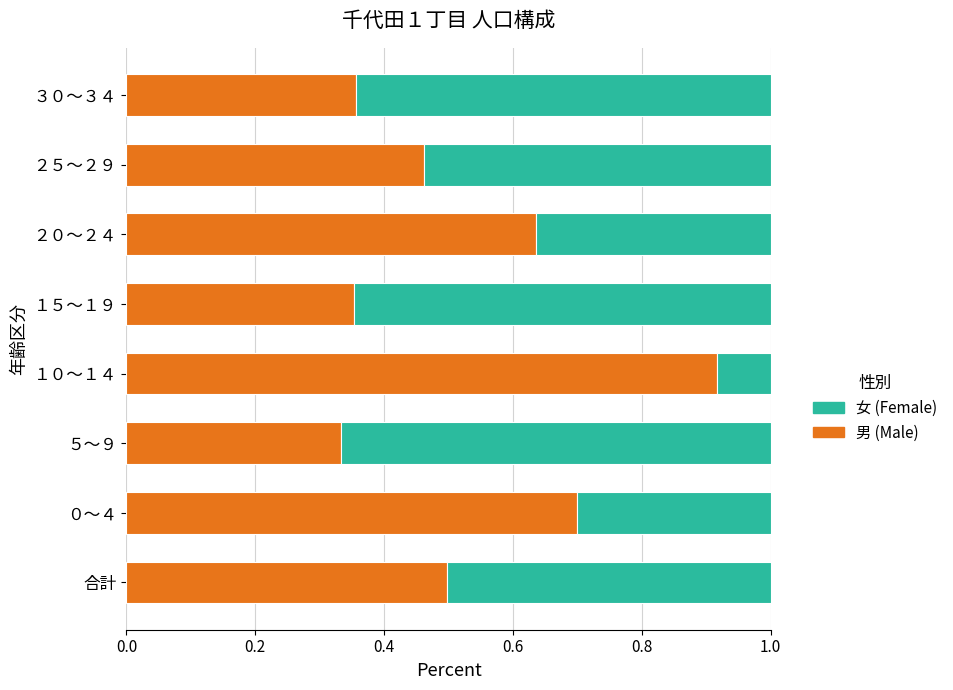

What is the total value across all series at ２０～２４?

1.0